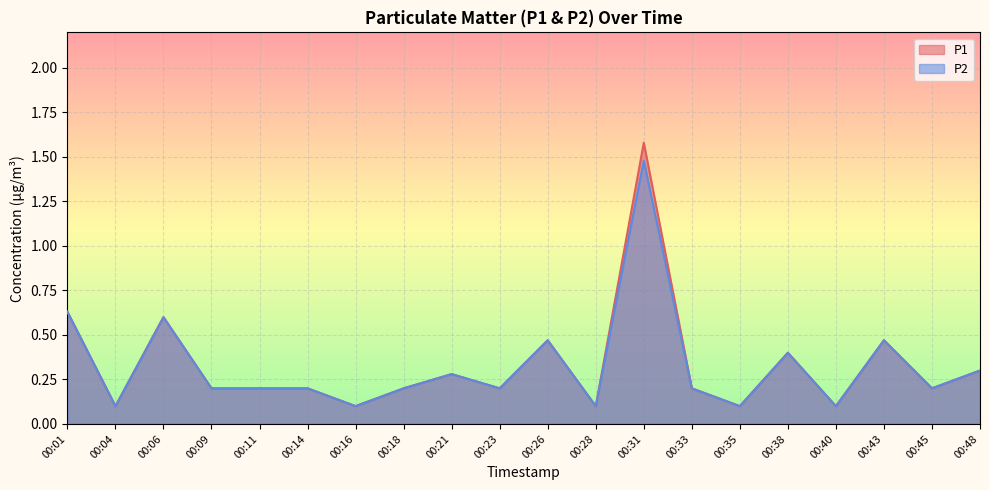

How many interior local peaks does the P2 series have?

6